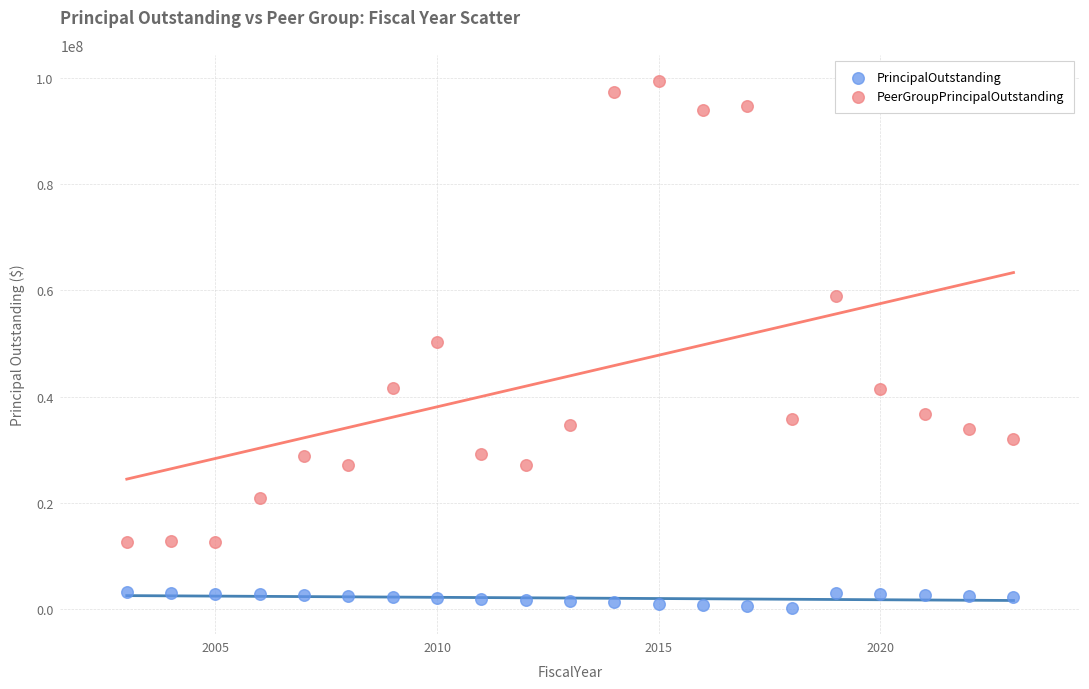

Which series reaches the minimum Y coordinate?

PrincipalOutstanding